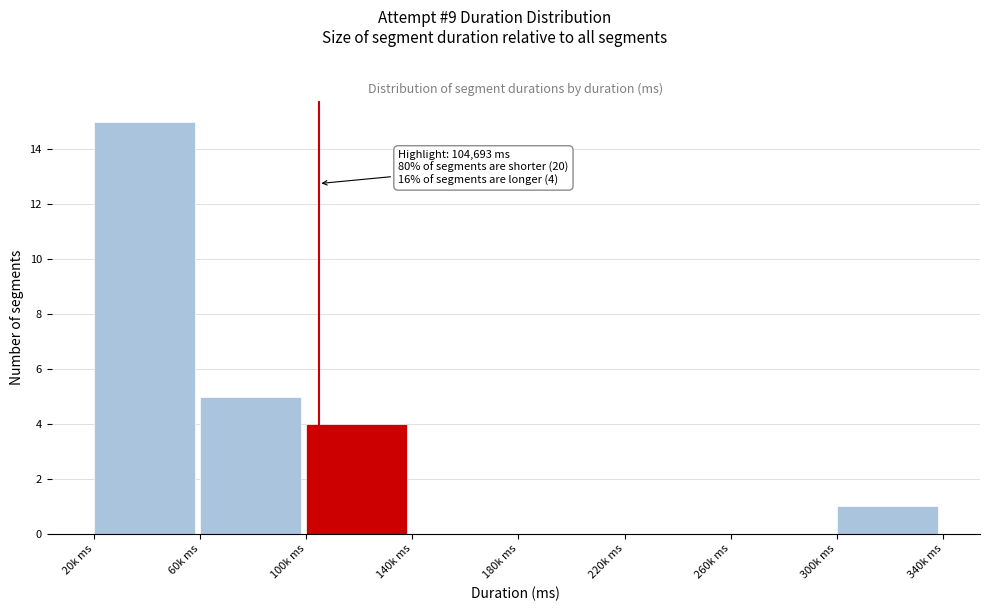

Reading right to left, list all the values displayed in this chart.

300k ms=1	260k ms=0	220k ms=0	180k ms=0	140k ms=0	100k ms=4	60k ms=5	20k ms=15